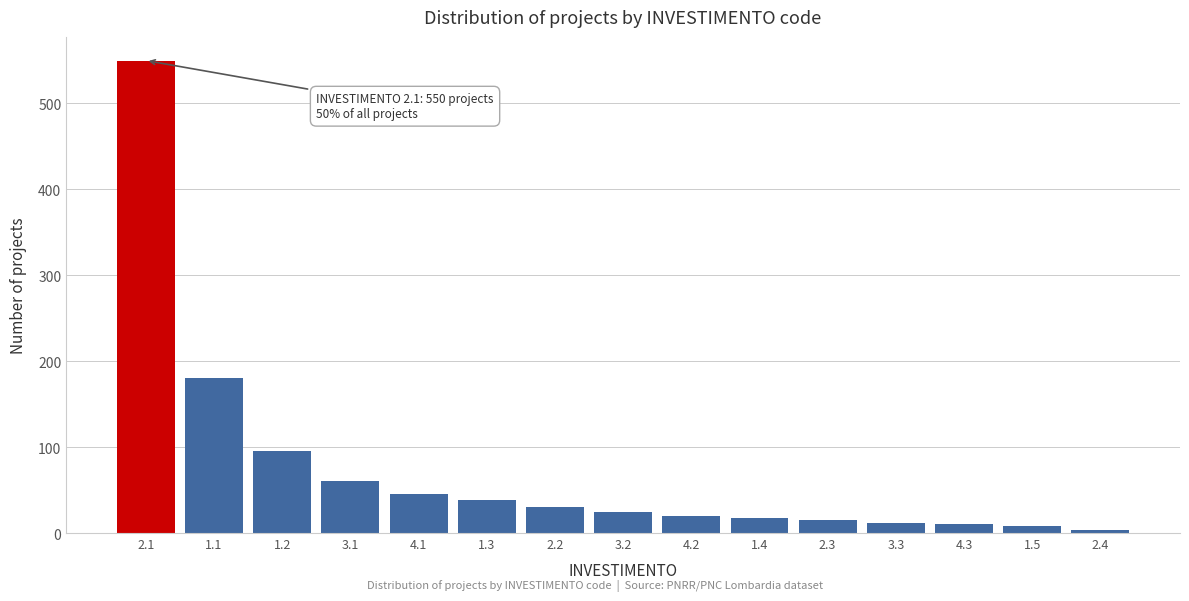

What is the maximum value shown in the chart?

550